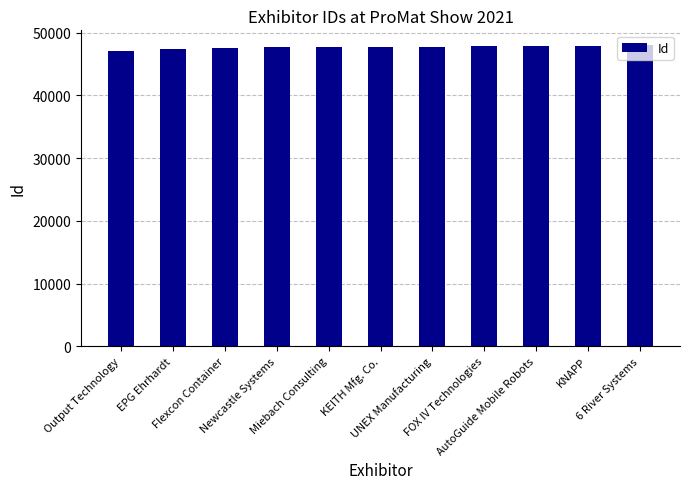

What value does the data have at Miebach Consulting, to the nearest 50?

47750